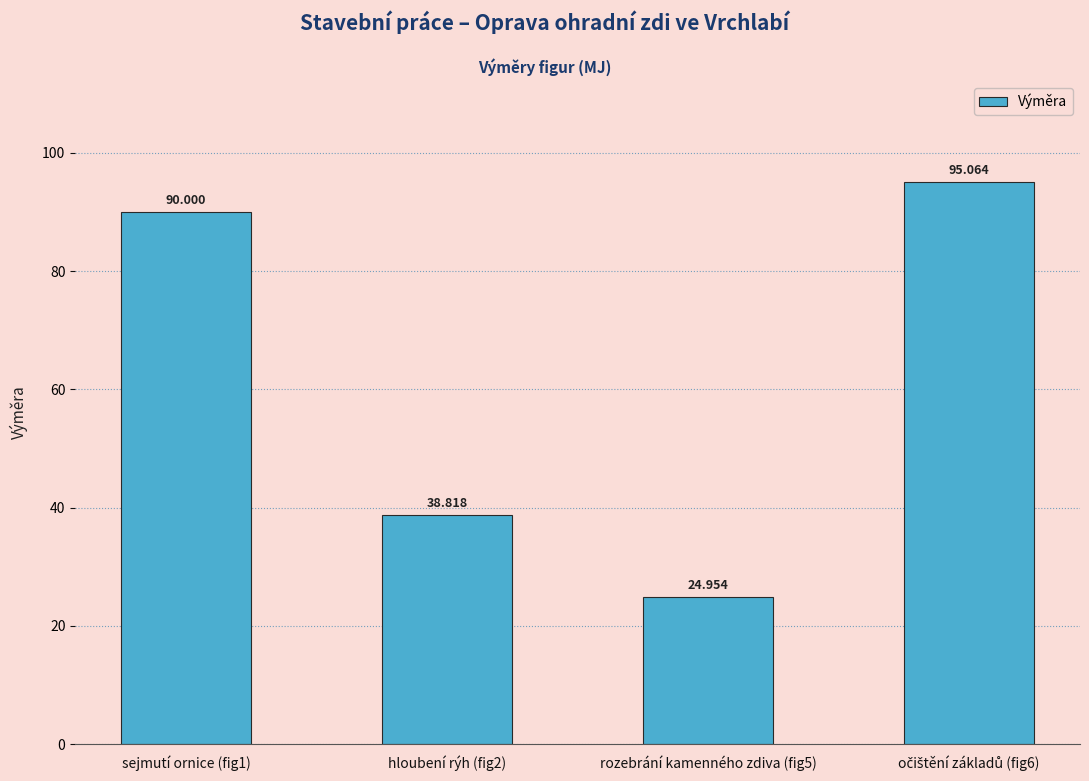

How many series are shown in this chart?

1